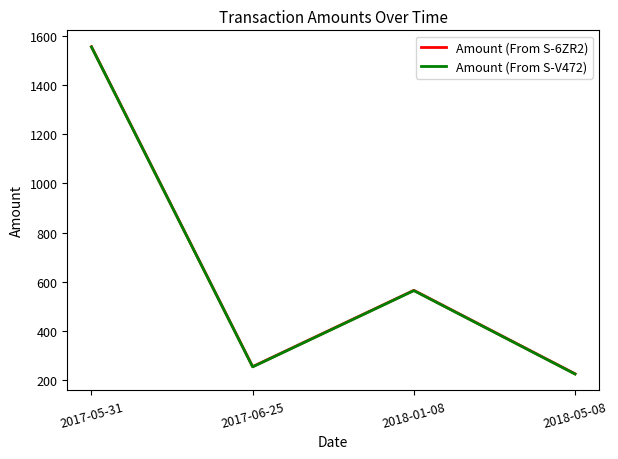

What is the lowest value of the Amount (From S-6ZR2) series?

225.9